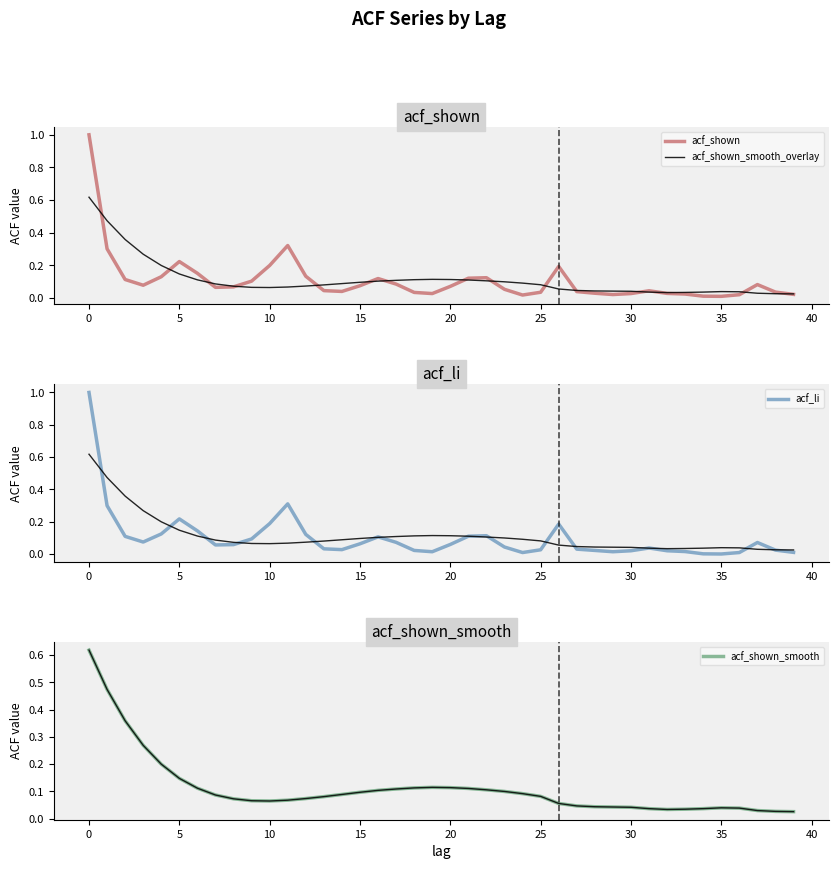

Which category has the lowest value in the acf_li series?

35